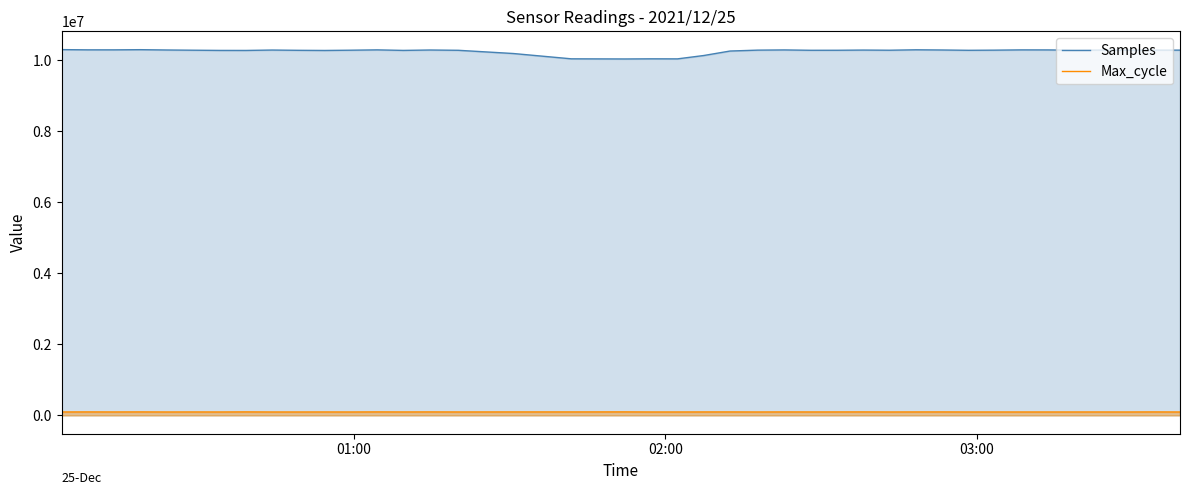

What is the highest value of the Max_cycle series?

99617